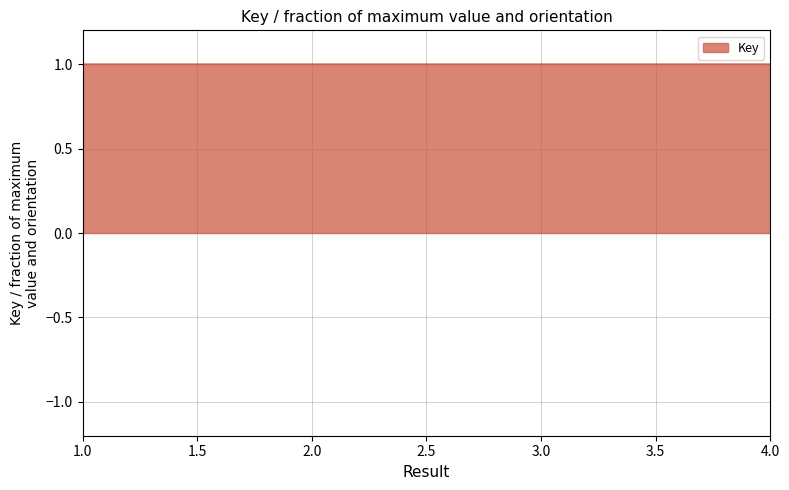

True or false: there are more than 2 points higher than both neighbors.

False